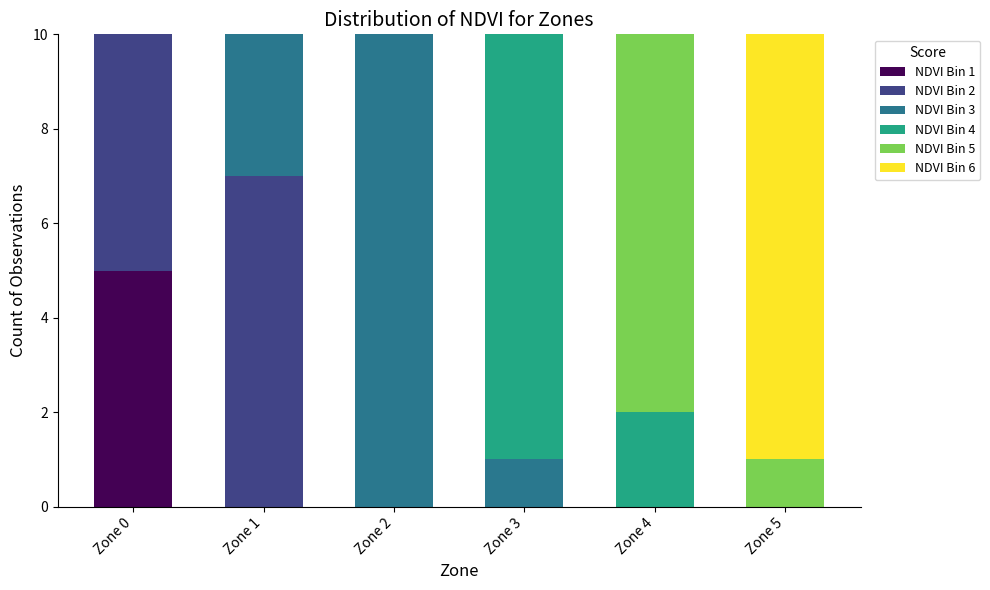

What are all the series names shown in the legend?

NDVI Bin 1, NDVI Bin 2, NDVI Bin 3, NDVI Bin 4, NDVI Bin 5, NDVI Bin 6